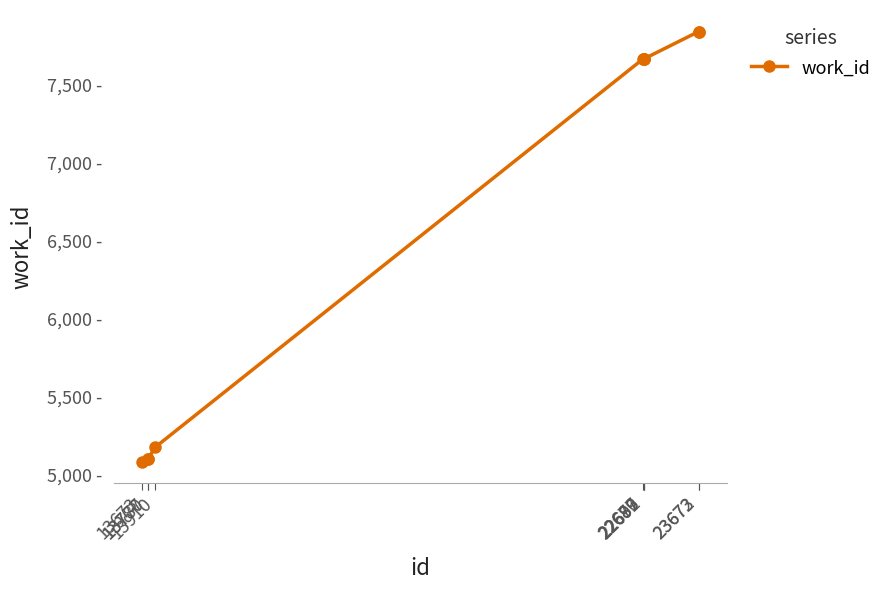

Does the chart have visible grid lines?

No